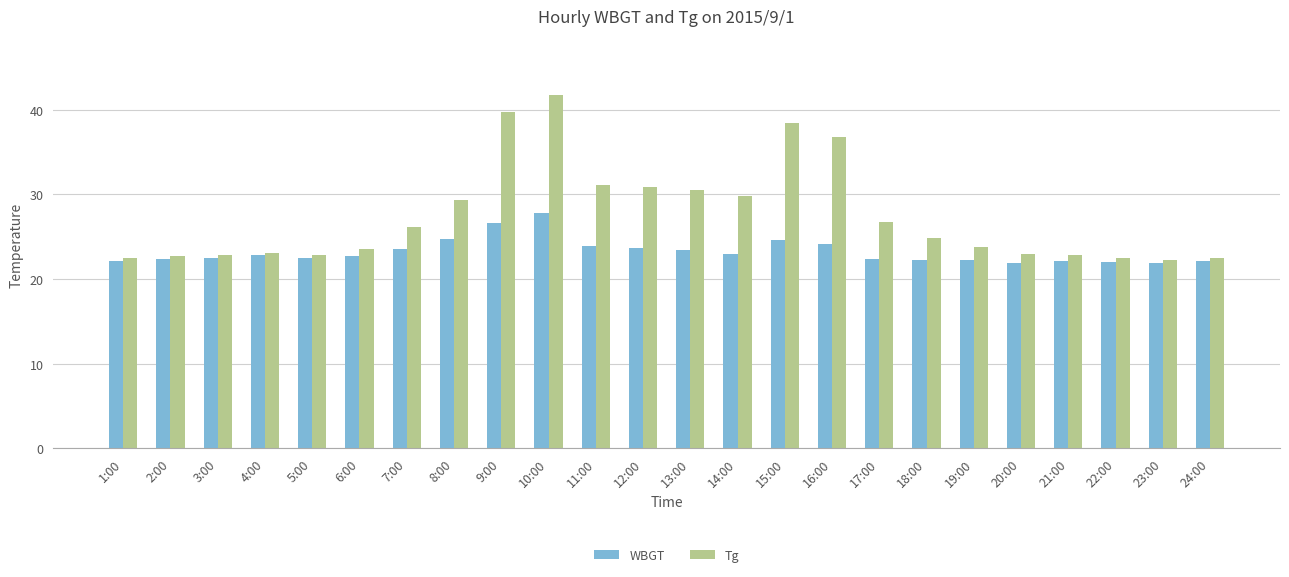

List the series in order of their overall mean, highest first.

Tg, WBGT